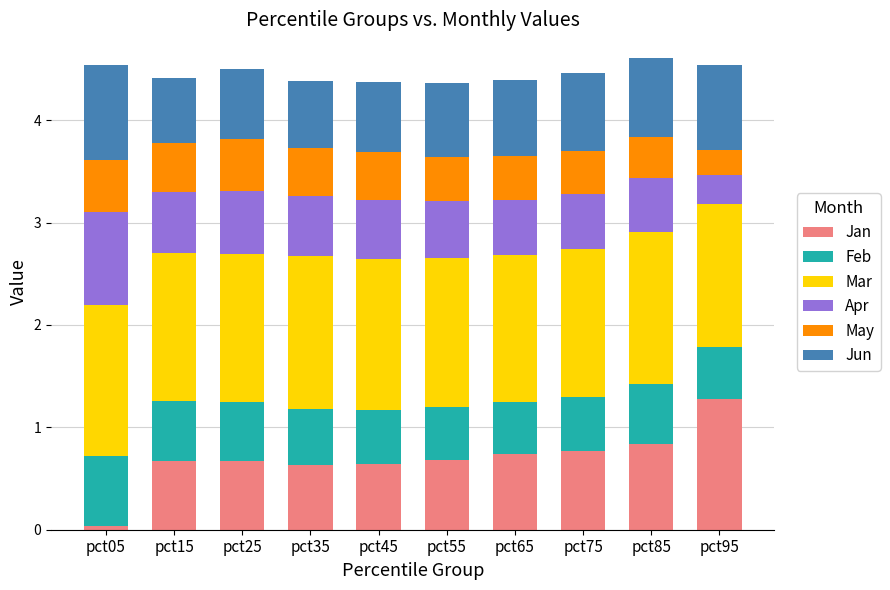

At which label does Jan reach its minimum?

pct05